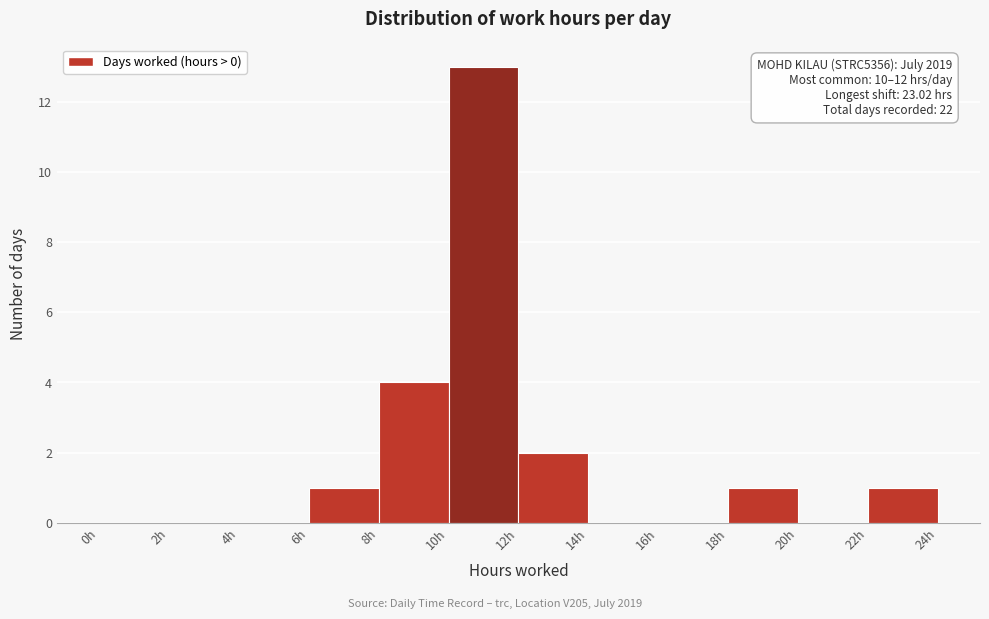

Over which range of the x-axis is the bar tallest?

10 to 12